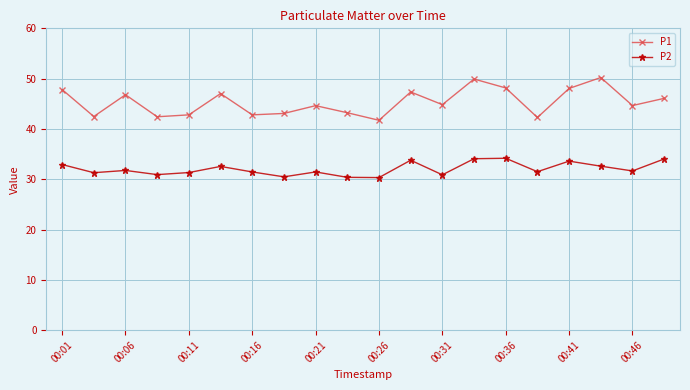

At how many categories does at least one series exceed 38?

20